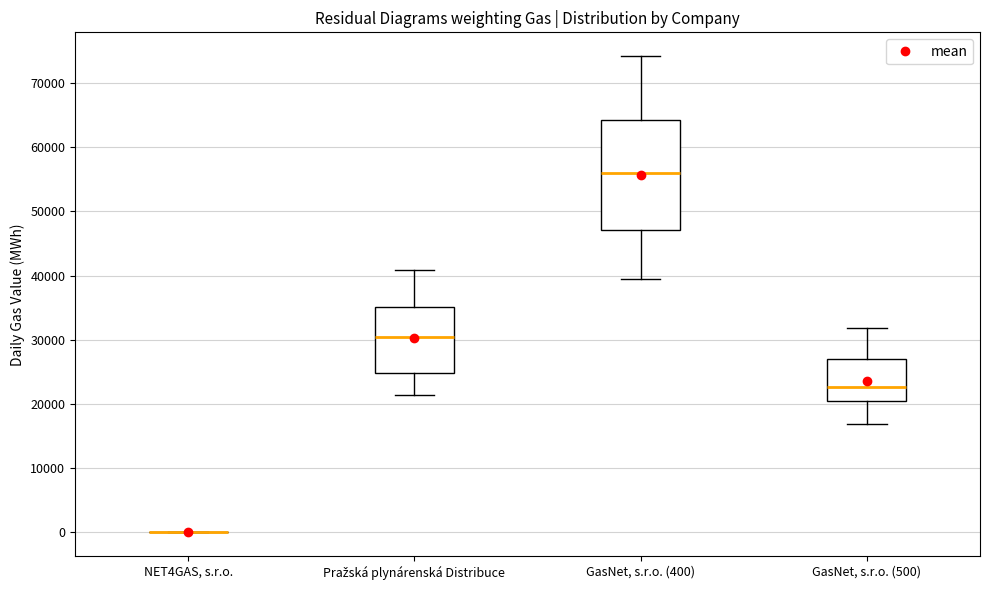

Which box is the tallest, from its lower edge to its upper edge?

GasNet, s.r.o. (400)